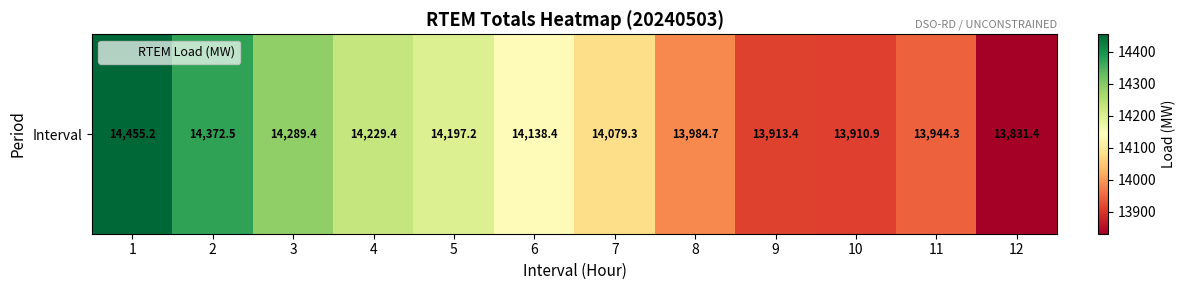

List the labels in order of value, smallest first.

12, 10, 9, 11, 8, 7, 6, 5, 4, 3, 2, 1